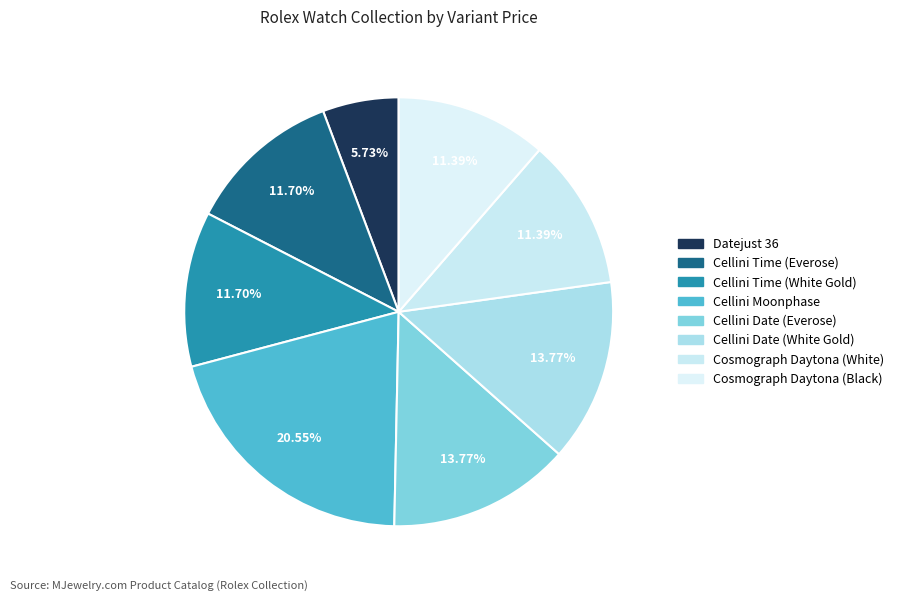

What is the total percentage of Cellini Date (Everose) and Cosmograph Daytona (White)?

25.2%